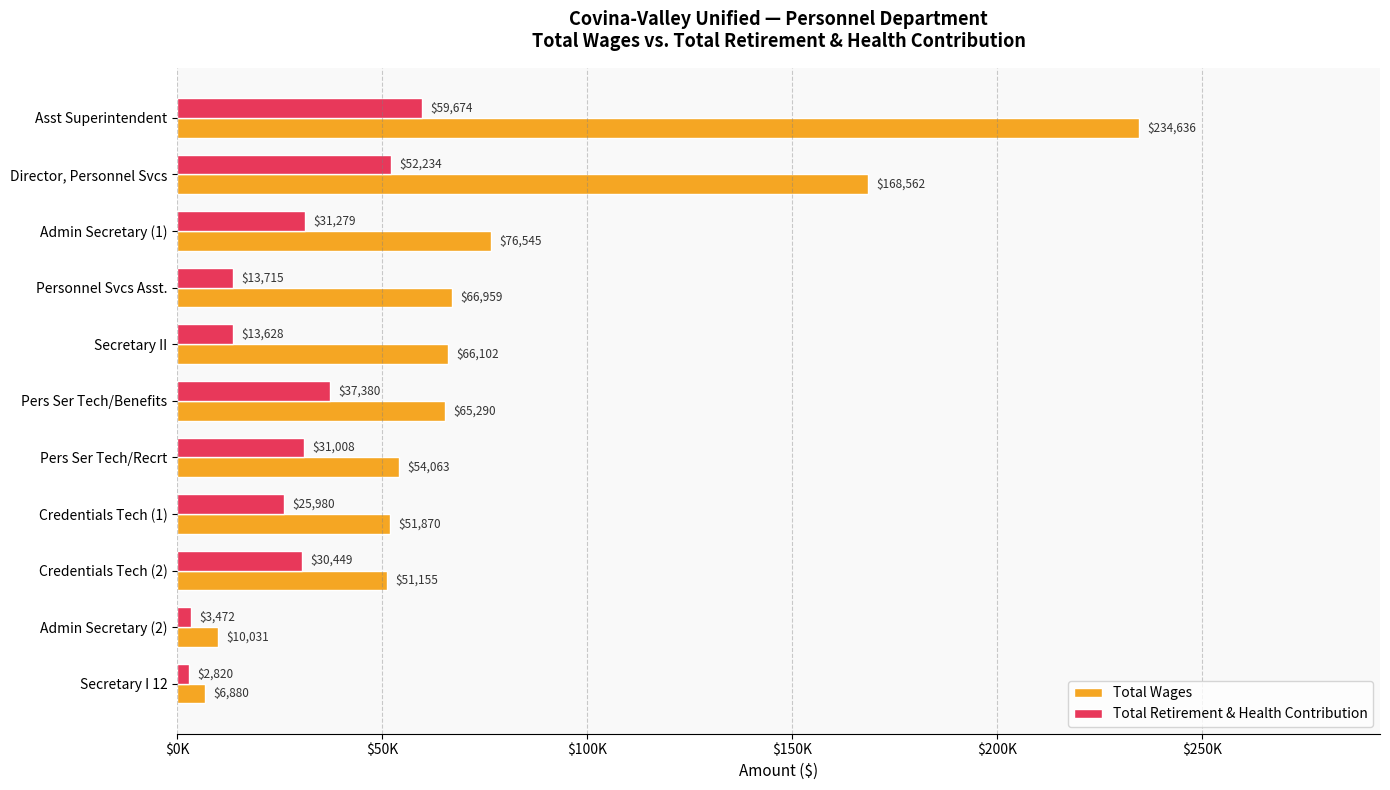

Rank the series by their average value, from highest to lowest.

Total Wages, Total Retirement & Health Contribution